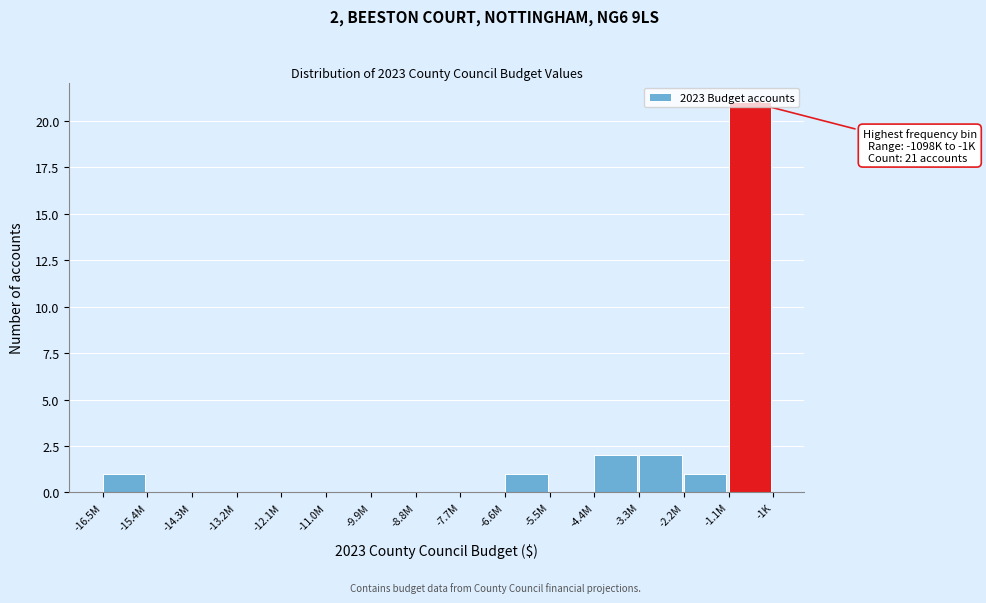

The value at -9.9M is 0. True or false?

True